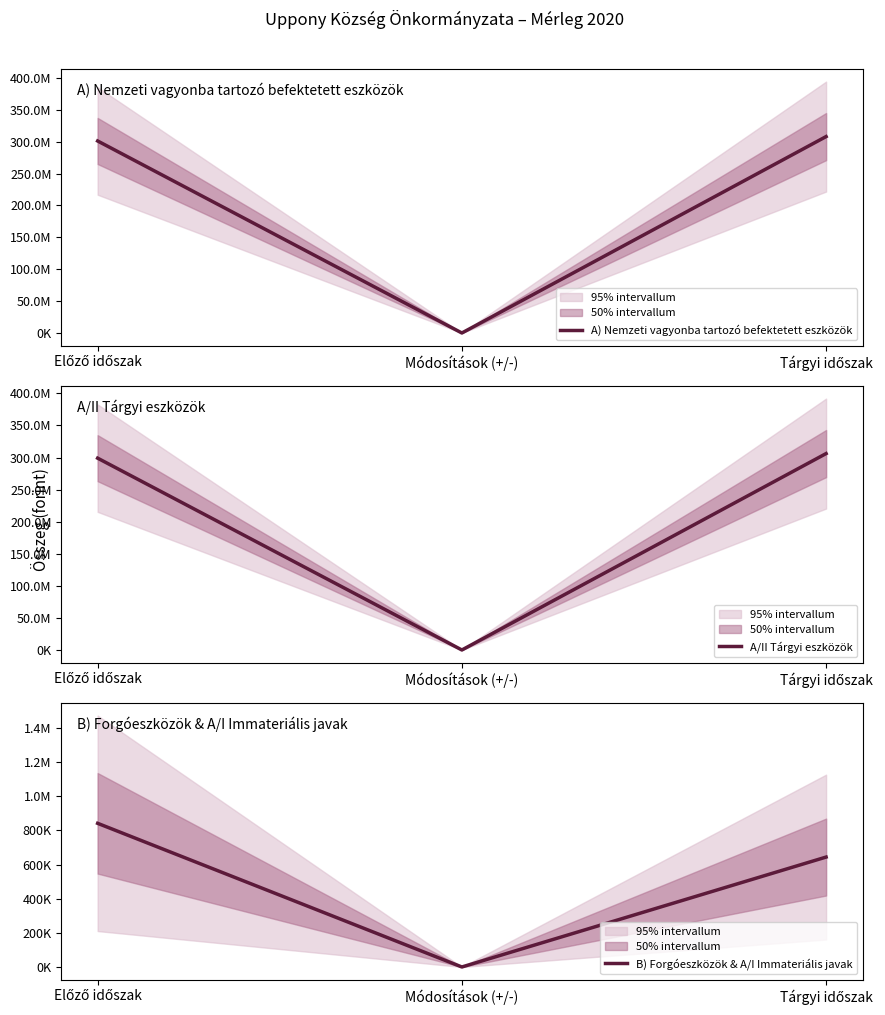

How many categories are shown in the chart?

3